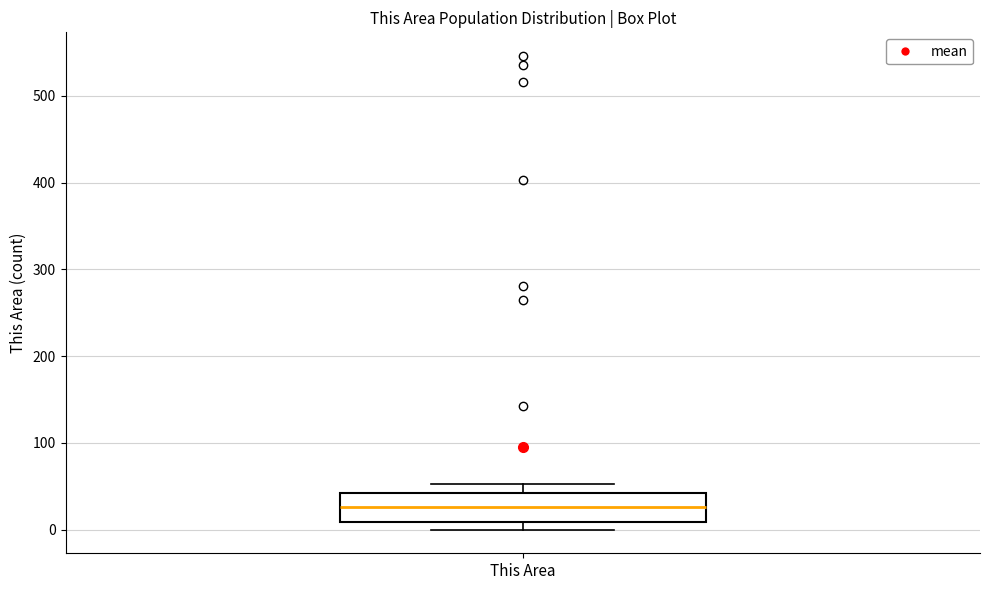

Transcribe this box plot: give where the median line is, the range the box spans, and where the two whiskers end, as read against the y-axis. The values are not printed on the chart, so give them approximately, as read against the axis.

median 30, box 10 to 40, whiskers 0 to 50